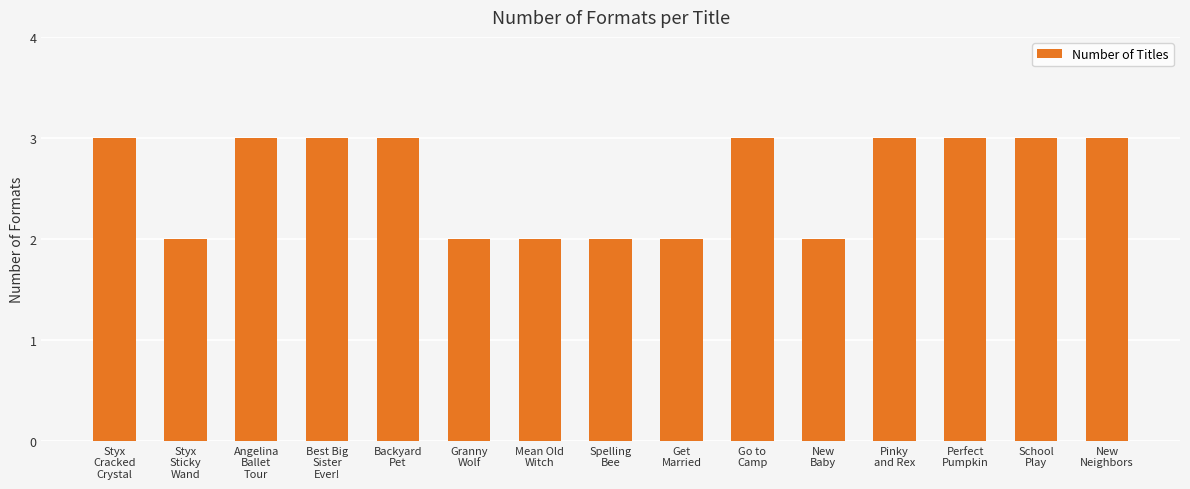

What is the change in value from Backyard
Pet to Spelling
Bee?

-1